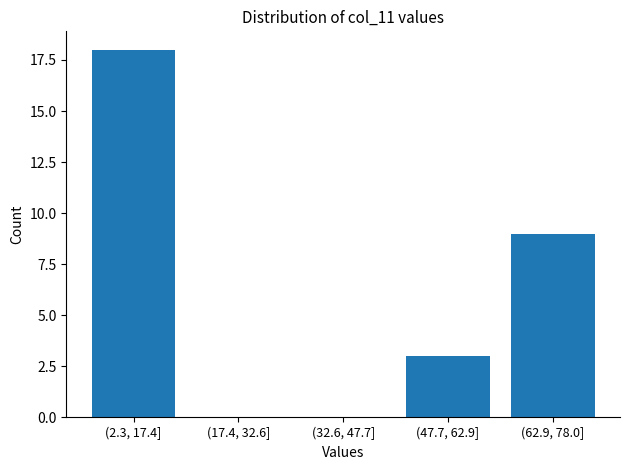

Reading left to right, extract all data points from this chart.

(2.3, 17.4]=18	(17.4, 32.6]=0	(32.6, 47.7]=0	(47.7, 62.9]=3	(62.9, 78.0]=9